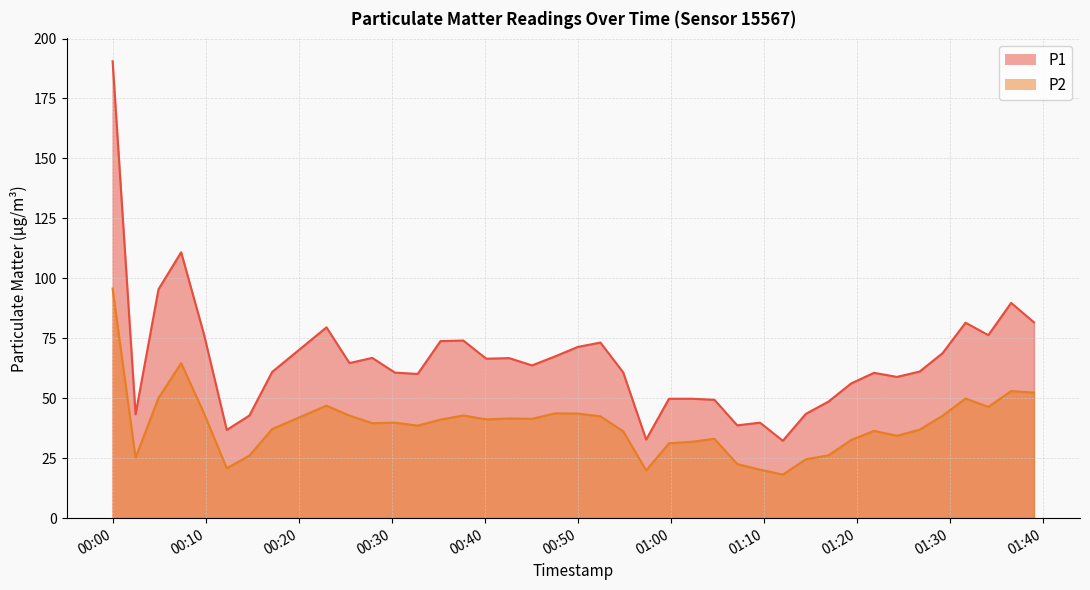

Reading right to left, what are all the values shown in this chart?

P1: 81.7	89.8	76.3	81.5	68.8	61.1	58.9	60.6	56.2	48.6	43.5	32.3	39.8	38.7	49.4	49.8	49.8	32.8	60.8	73.2	71.4	67.4	63.7	66.7	66.5	74.1	73.8	60.1	60.7	66.8	64.7	79.6	61.0	42.8	36.8	76.7	110.9	95.5	43.3	190.5
P2: 52.4	53.0	46.4	49.9	42.7	36.9	34.4	36.4	32.6	26.2	24.5	18.2	20.2	22.6	33.1	31.8	31.2	19.9	36.2	42.5	43.6	43.7	41.4	41.6	41.2	42.8	41.1	38.6	39.8	39.6	42.8	46.9	37.2	26.1	20.8	43.8	64.7	50.1	25.2	95.7